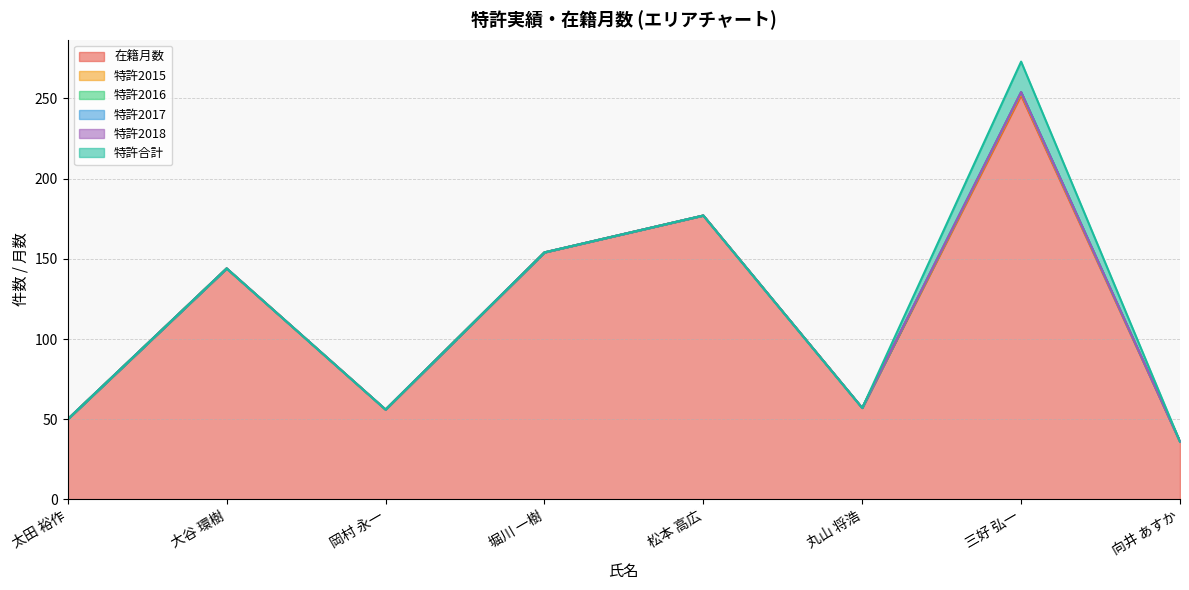

How many interior local peaks does the 特許2015 series have?

1